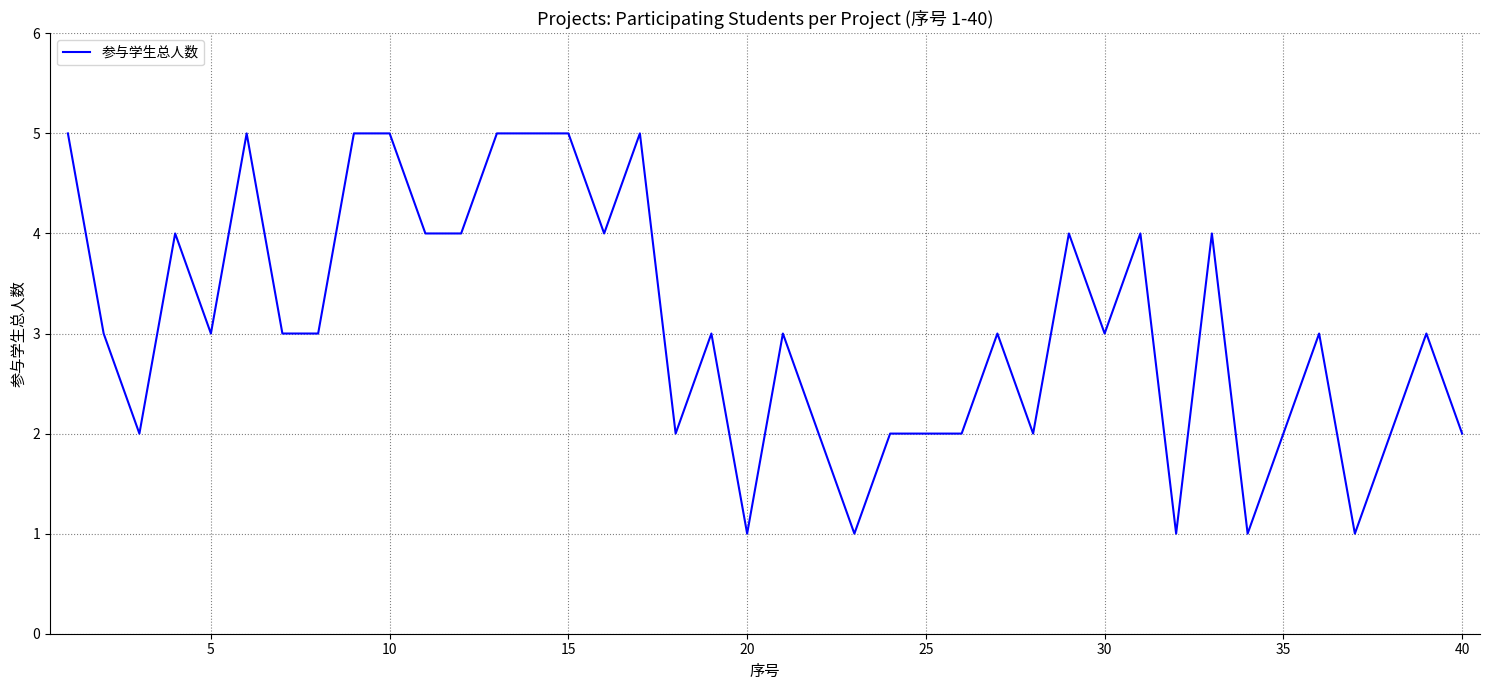

What is the difference between the maximum and minimum values?

4